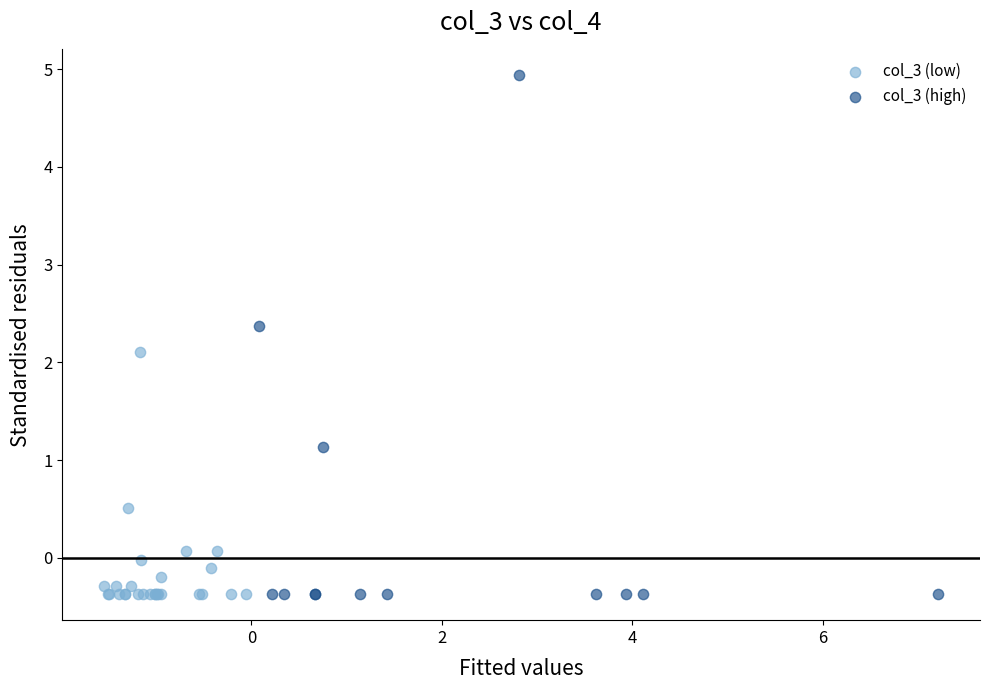

Which series reaches the maximum Y coordinate?

col_3 (high)